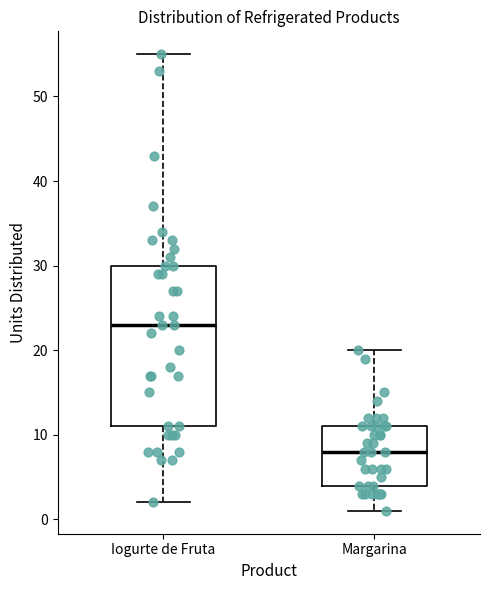

Reading left to right, read every box against the y-axis: the position of its median line, the range the box covers, and the ends of its whiskers. The values are not printed on the chart, so give them approximately, as read against the axis.

Iogurte de Fruta: median 23, box 11 to 30, whiskers 2 to 55
Margarina: median 8, box 4 to 11, whiskers 1 to 20